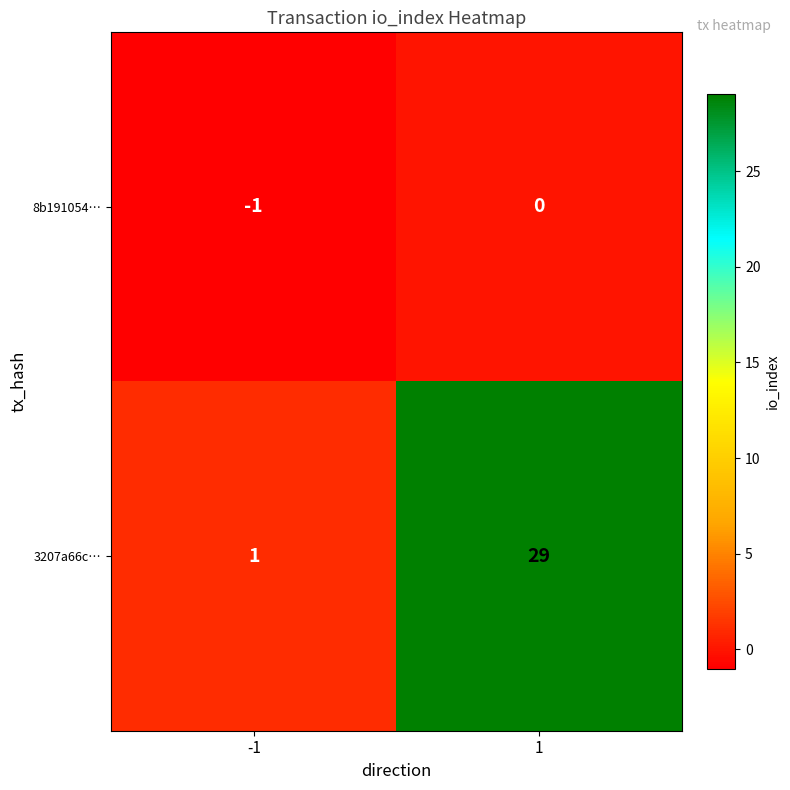

Between -1 and 1, which series saw the biggest shift?

3207a66c…